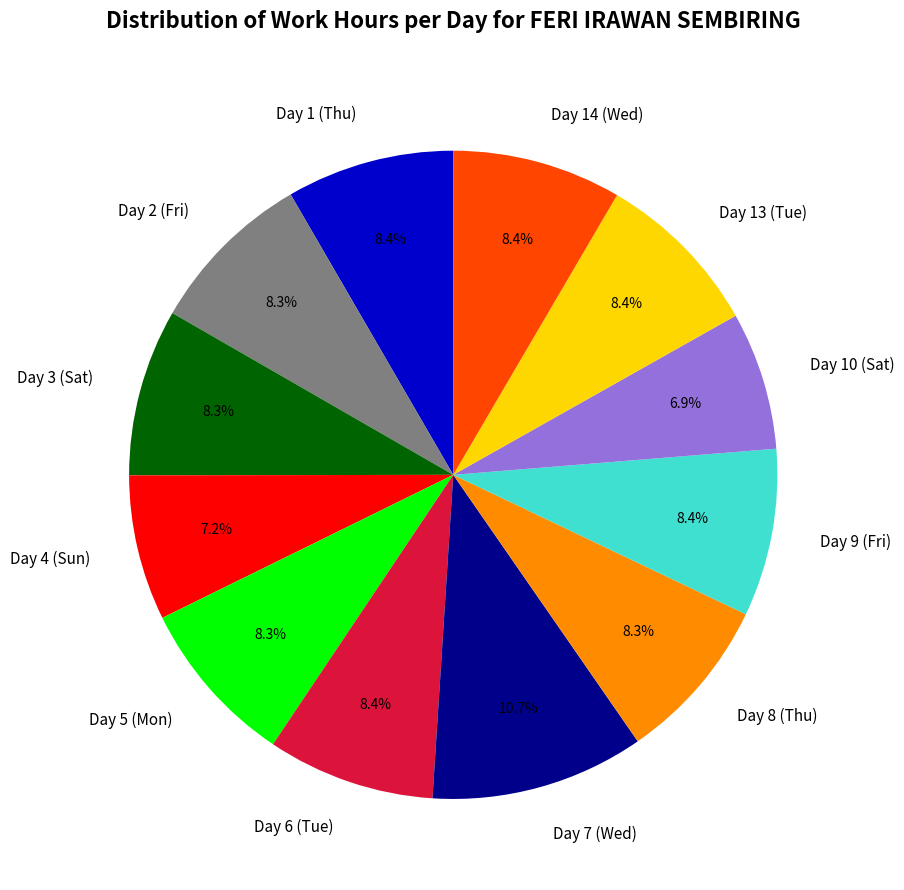

How much of the chart is everything except Day 6 (Tue)?

91.6%